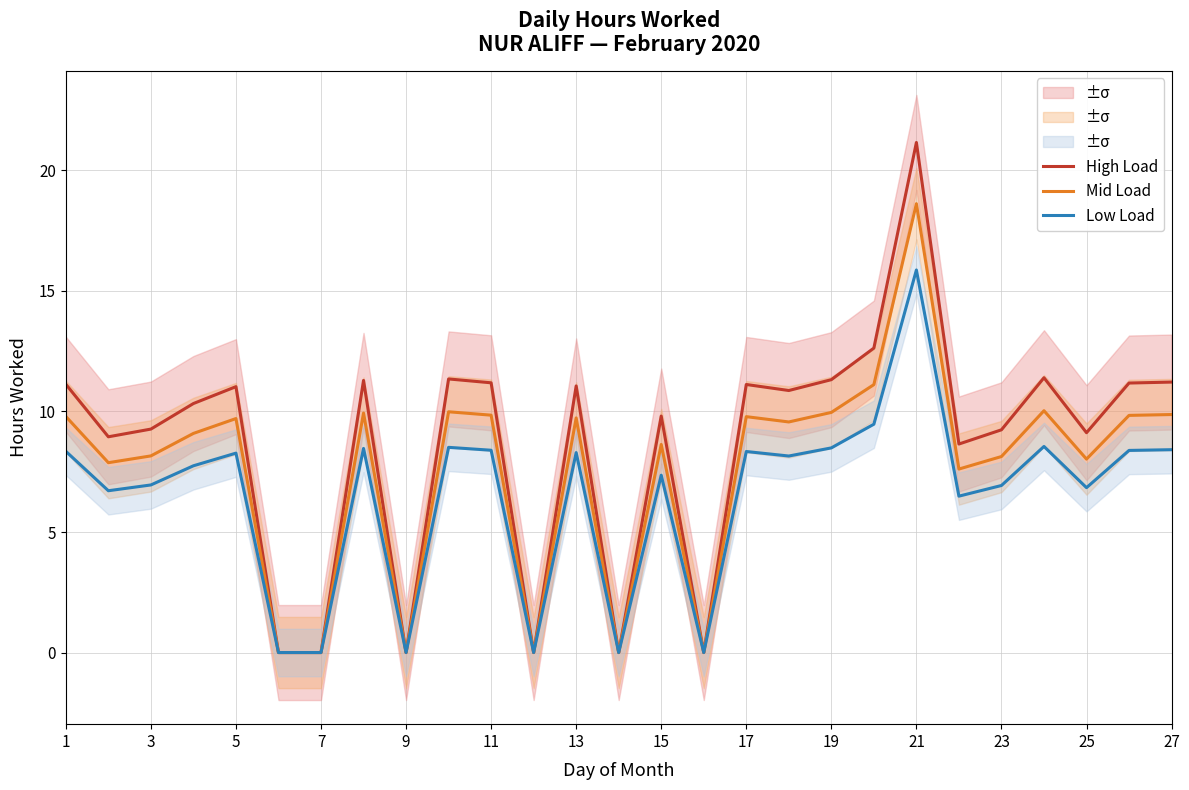

Is this an area chart (filled region under the line)?

No